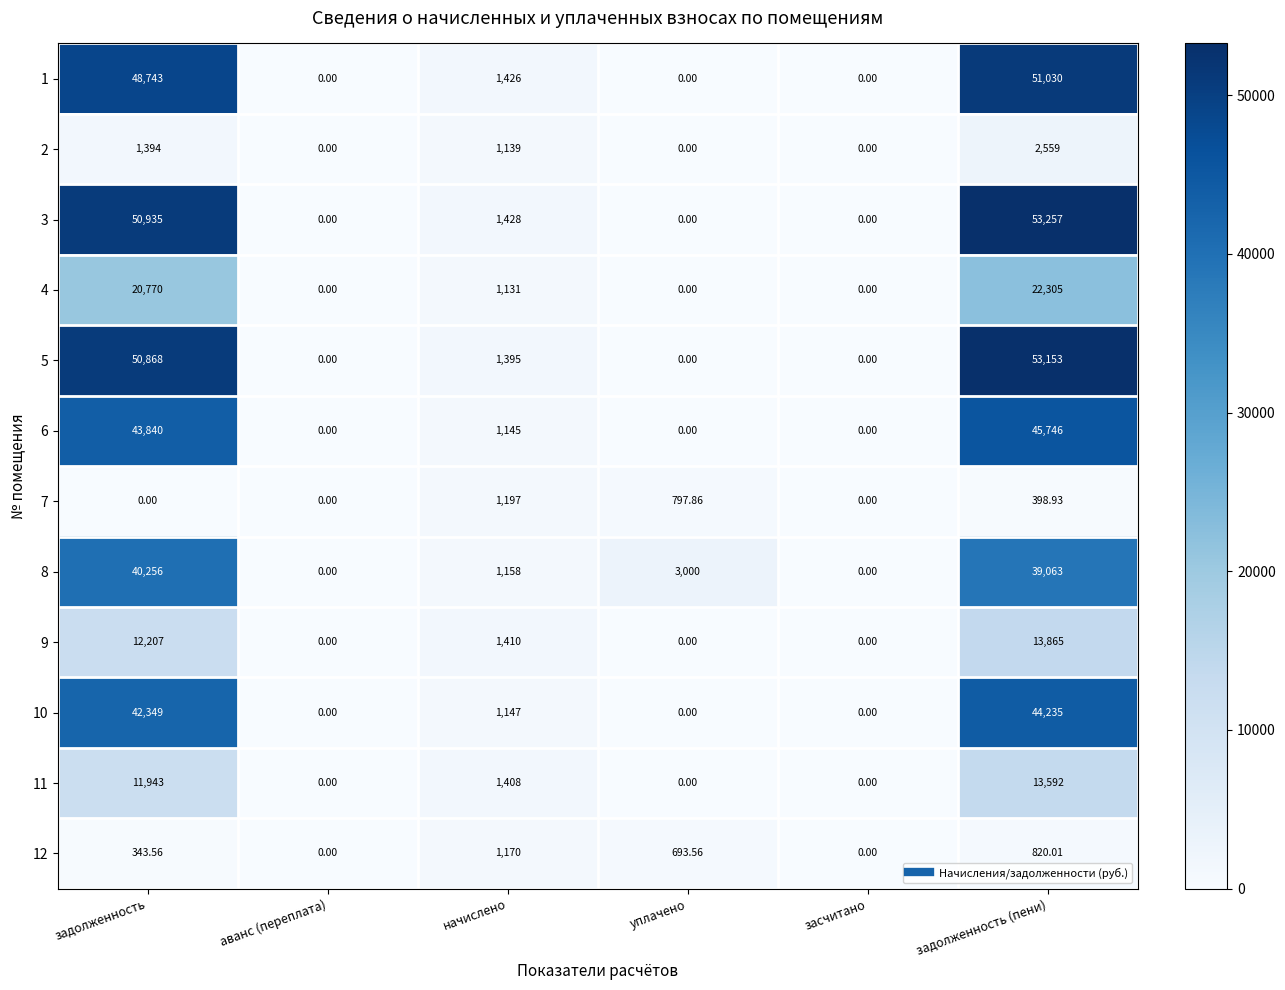

Count the number of data series in this chart.

12